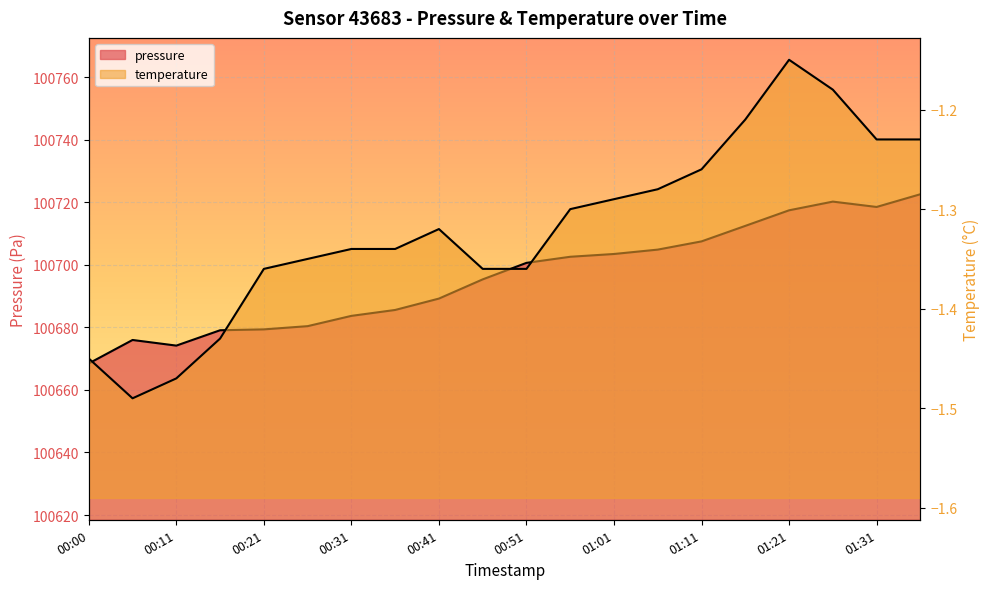

How many lines are shown in the chart?

2